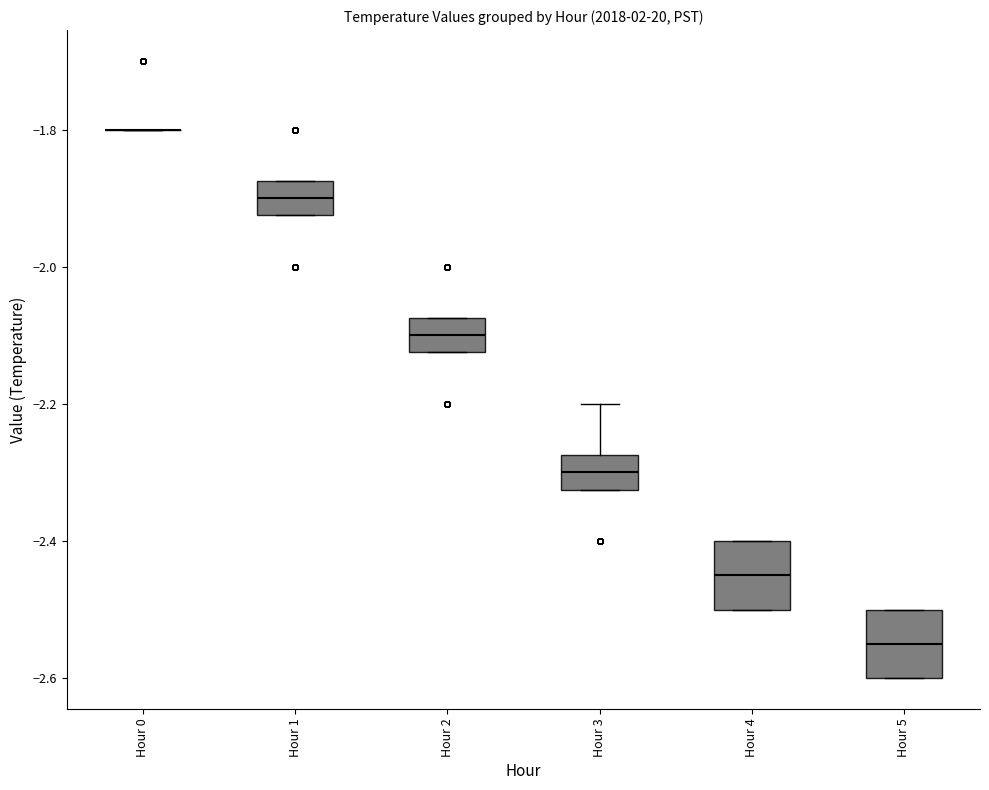

Reading left to right, transcribe this box plot: for each box, give where its median line is, the range the box spans, and where its two whiskers end, as read against the y-axis. The values are not printed on the chart, so give them approximately, as read against the axis.

Hour 0: box collapsed to a line at -1.80, whiskers -1.80 to -1.80
Hour 1: median -1.90, box -1.92 to -1.88, whiskers -1.92 to -1.88
Hour 2: median -2.10, box -2.12 to -2.08, whiskers -2.12 to -2.08
Hour 3: median -2.30, box -2.32 to -2.28, whiskers -2.32 to -2.20
Hour 4: median -2.44, box -2.50 to -2.40, whiskers -2.50 to -2.40
Hour 5: median -2.54, box -2.60 to -2.50, whiskers -2.60 to -2.50